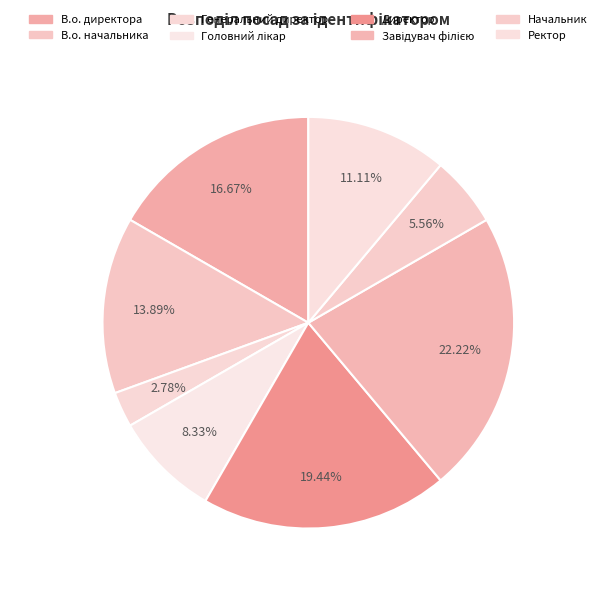

Which category has the biggest portion of the pie?

Завідувач філією